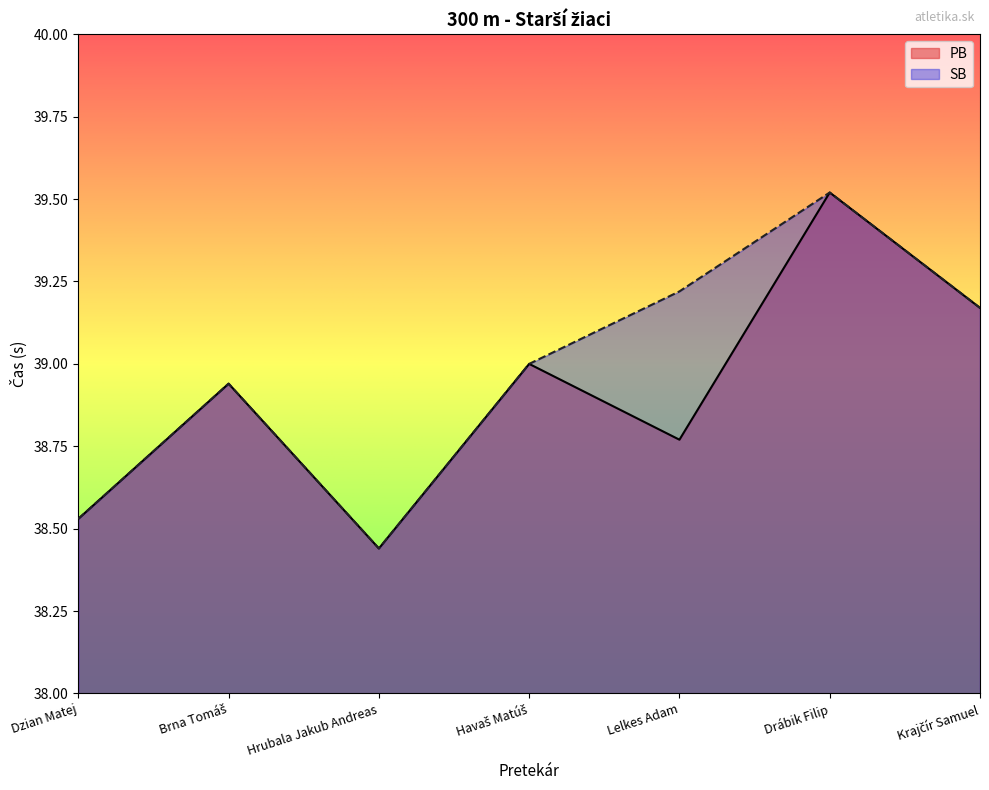

List the series in order of their peak value, highest first.

PB, SB